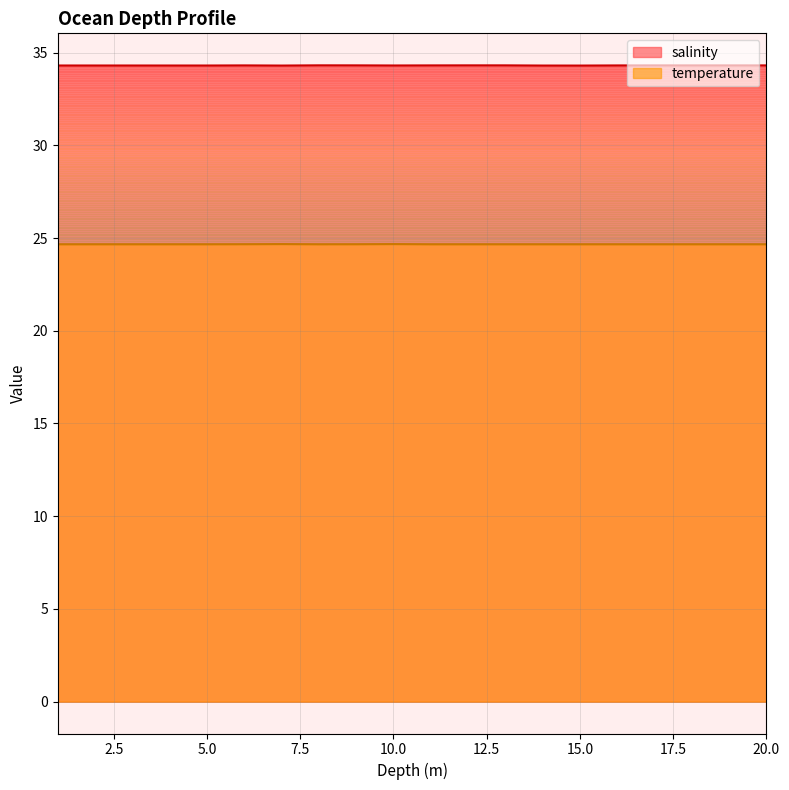

True or false: temperature and salinity cross at least once.

False